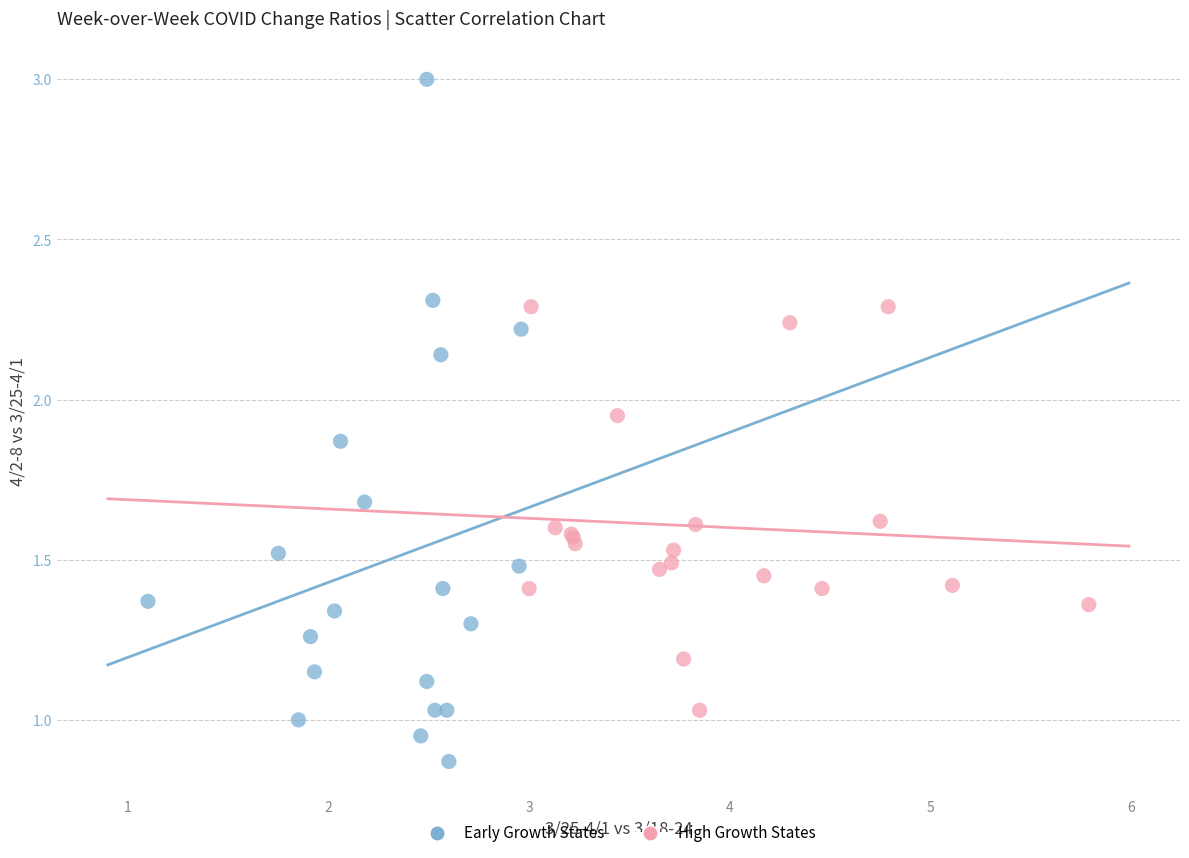

Which series has the widest spread of Y values?

Early Growth States